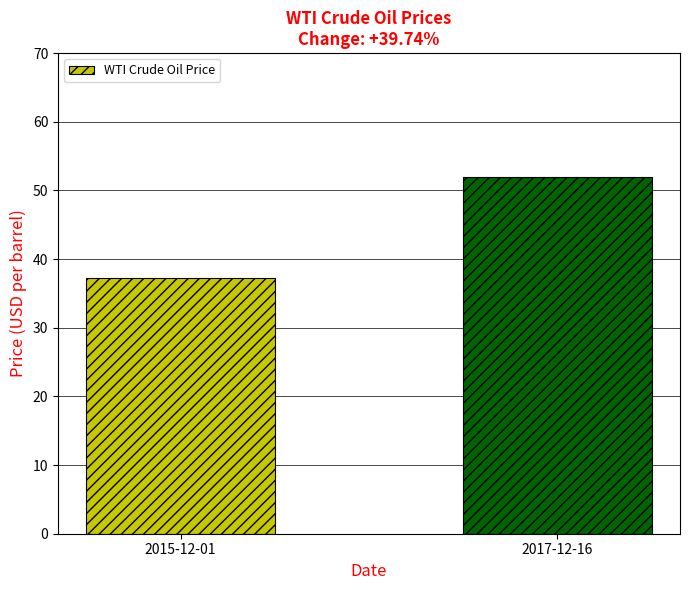

At which category does the chart reach its peak across all series?

2017-12-16